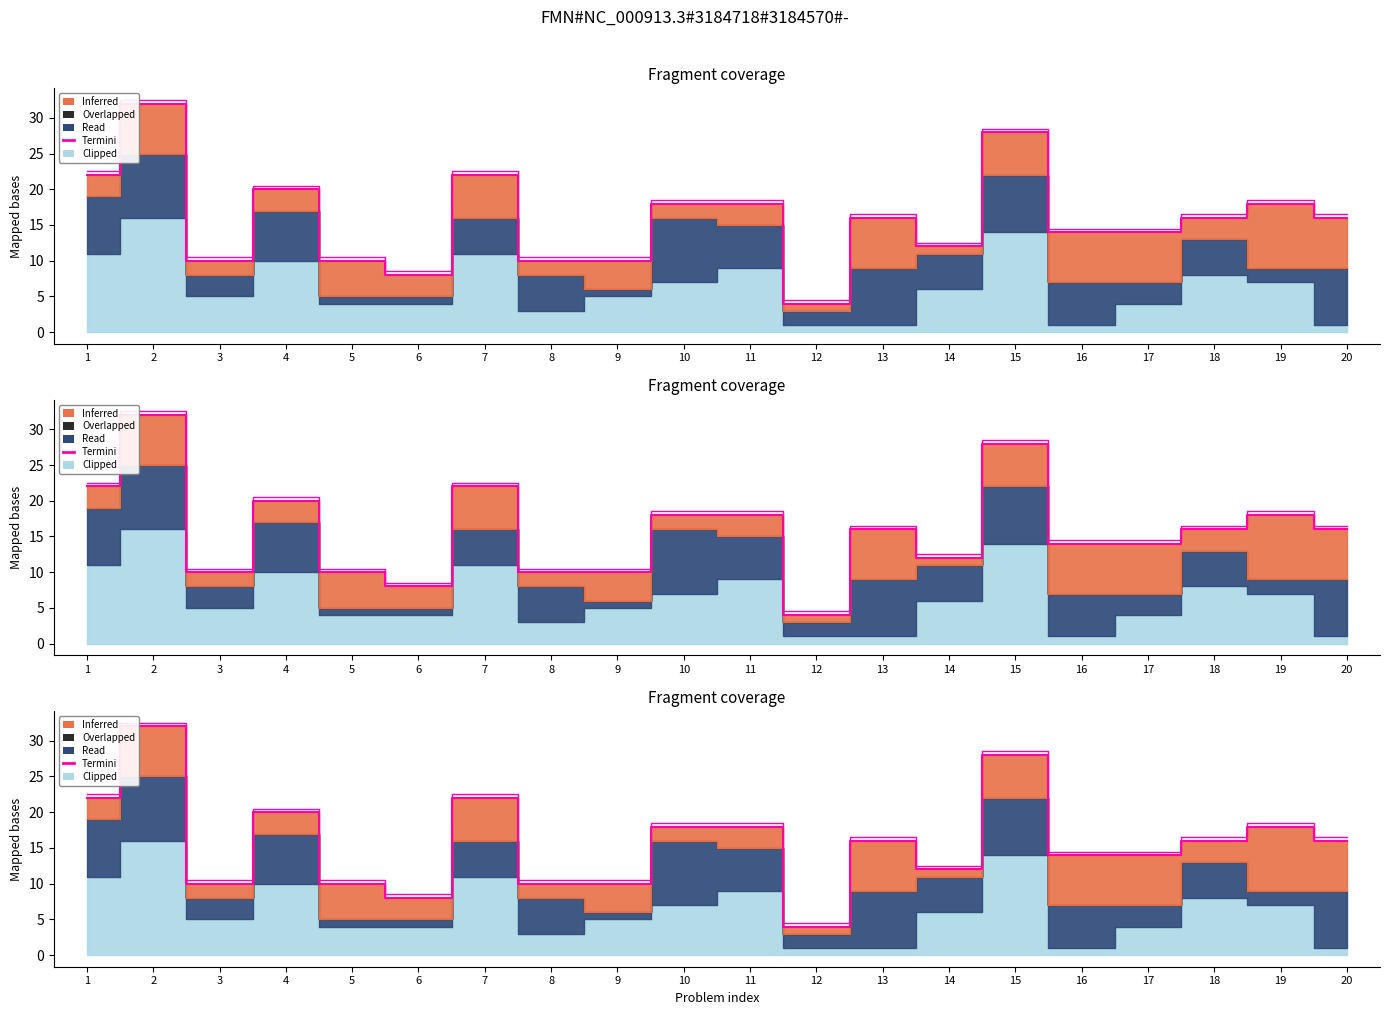

What is the change in value from 10 to 17?

-4